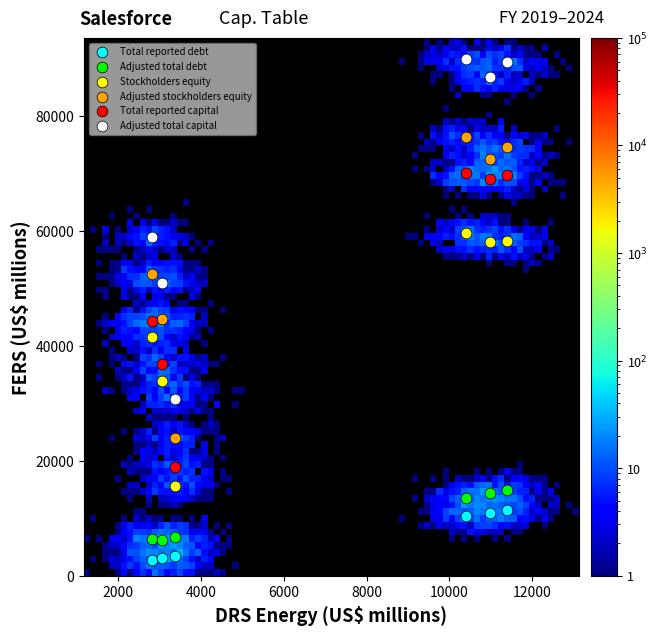

Which series contains the lowest Y value?

Total reported debt